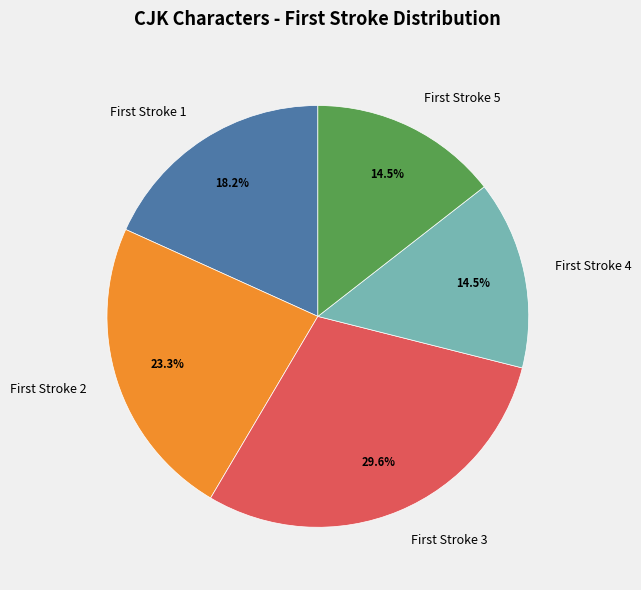

Is there any slice that represents more than half of the pie?

No